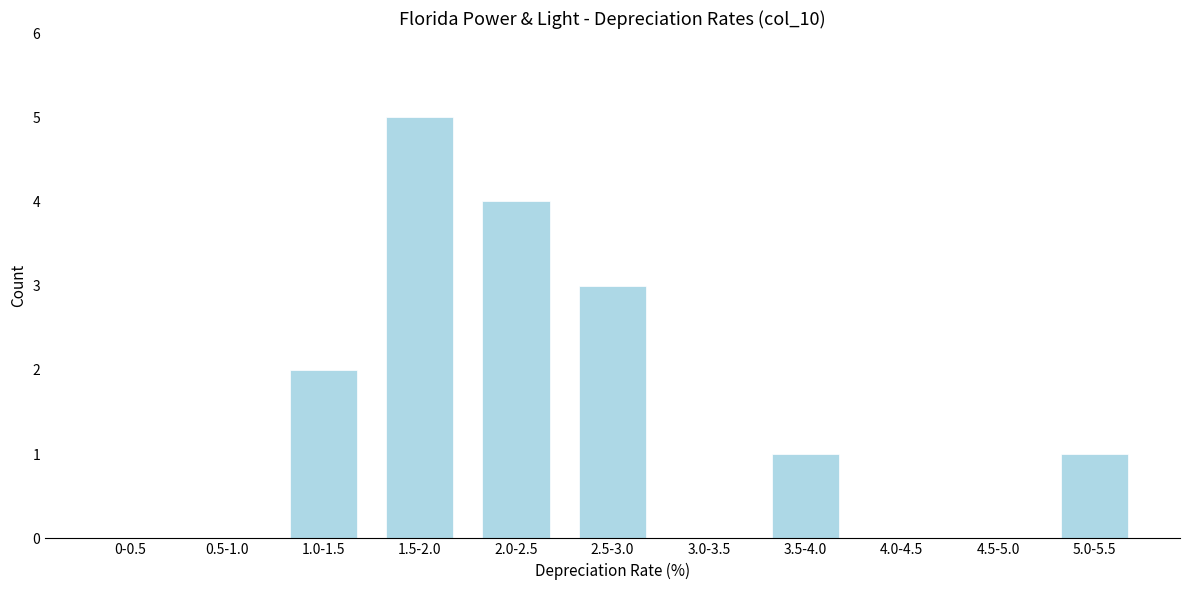

Reading right to left, what are all the values shown in this chart?

5.0-5.5=1	4.5-5.0=0	4.0-4.5=0	3.5-4.0=1	3.0-3.5=0	2.5-3.0=3	2.0-2.5=4	1.5-2.0=5	1.0-1.5=2	0.5-1.0=0	0-0.5=0